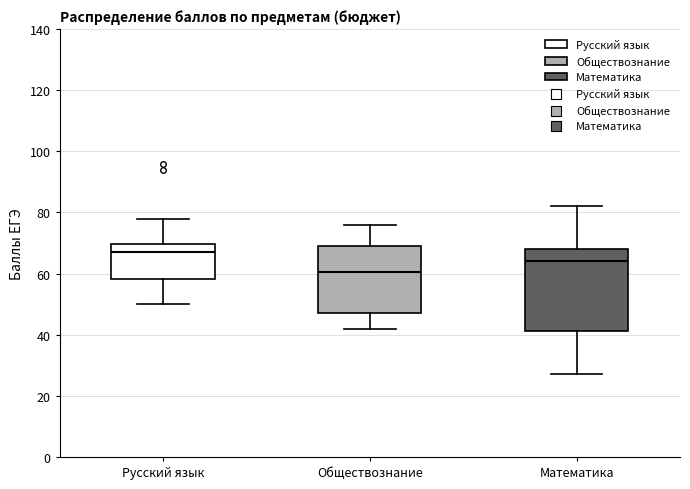

Reading left to right, read every box against the y-axis: the position of its median line, the range the box covers, and the ends of its whiskers. The values are not printed on the chart, so give them approximately, as read against the axis.

Русский язык: median 68, box 58 to 70, whiskers 50 to 78
Обществознание: median 60, box 48 to 70, whiskers 42 to 76
Математика: median 64, box 42 to 68, whiskers 28 to 82